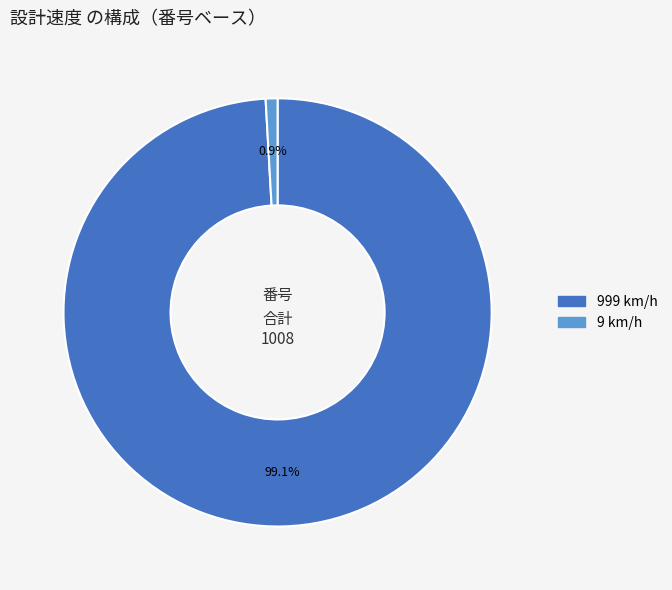

Does any single category account for the majority?

Yes